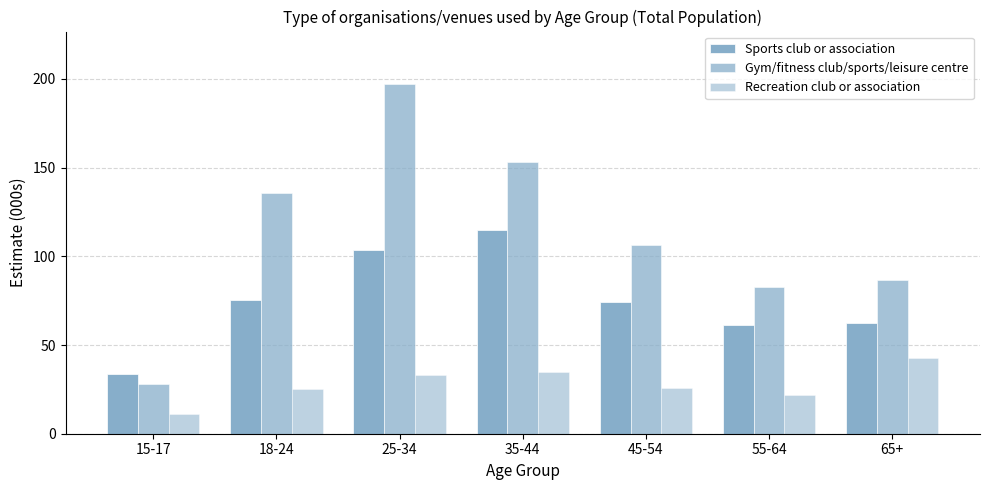

What is the average value of the Recreation club or association series?

27.7